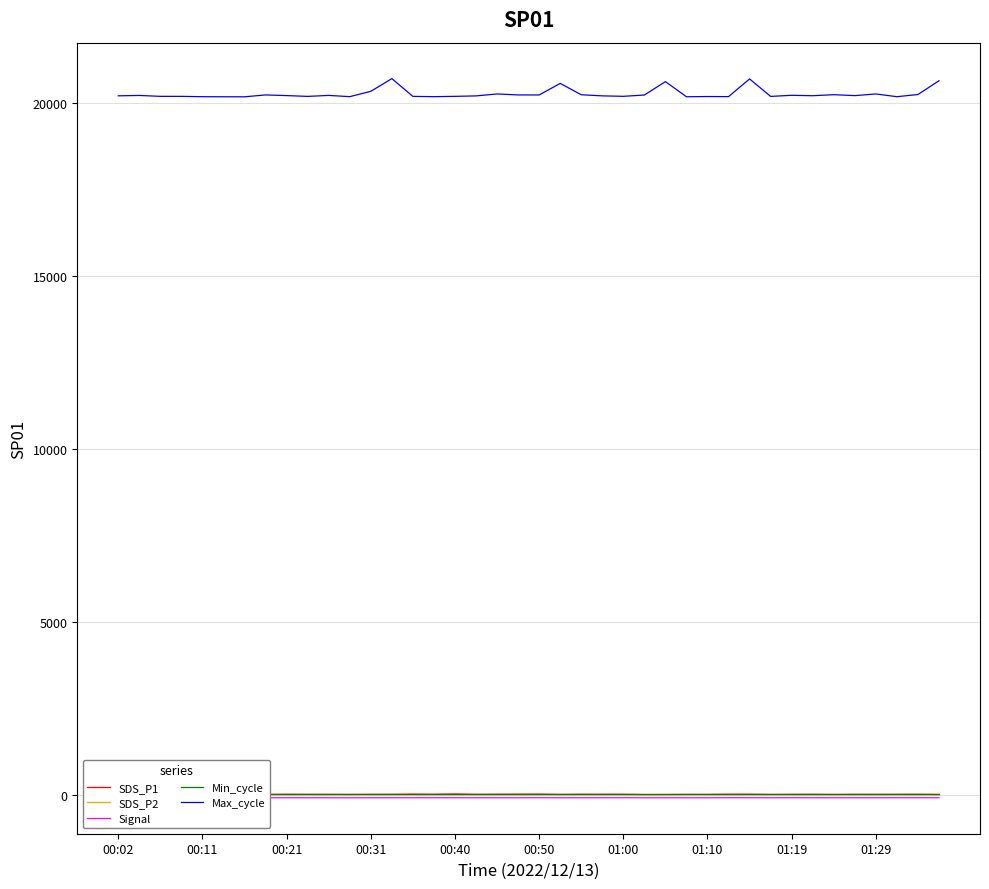

What position from the right is 38?

2